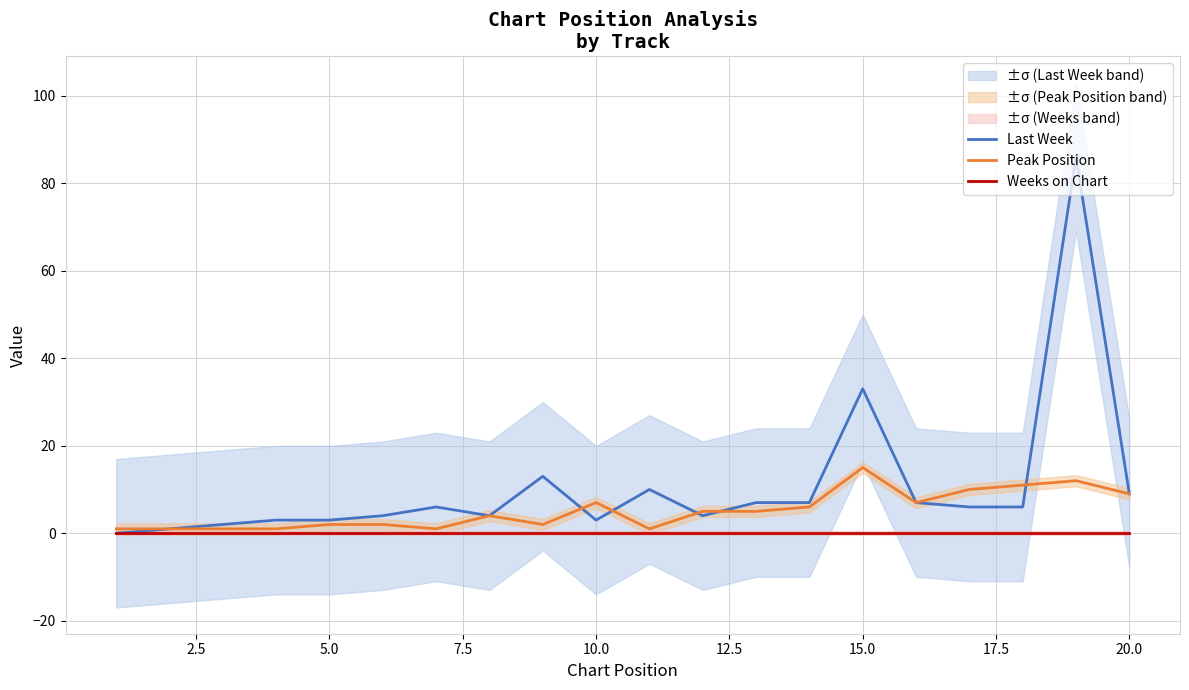

At which label is Last Week closest to 43?

15.0